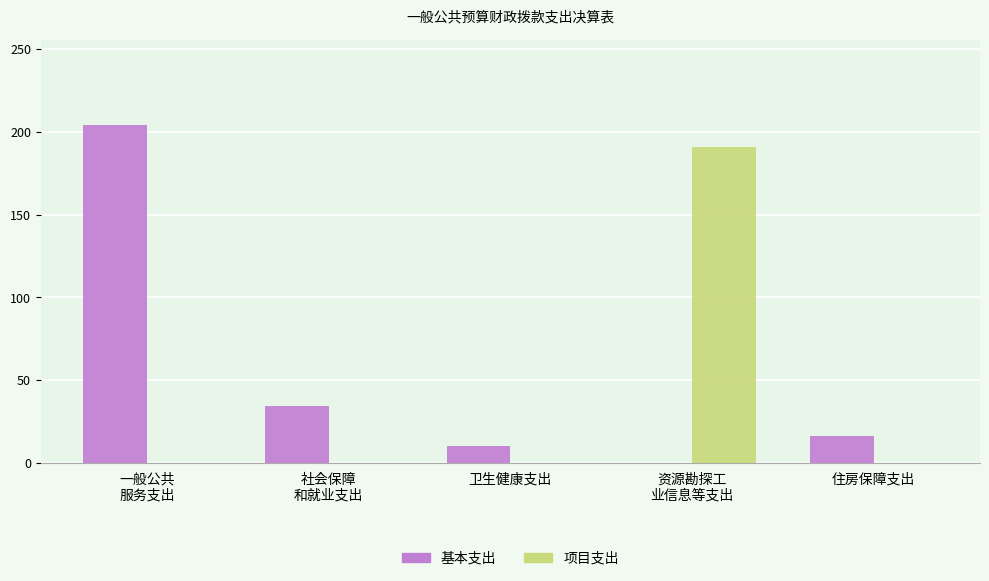

Which series has the largest total across all categories?

基本支出